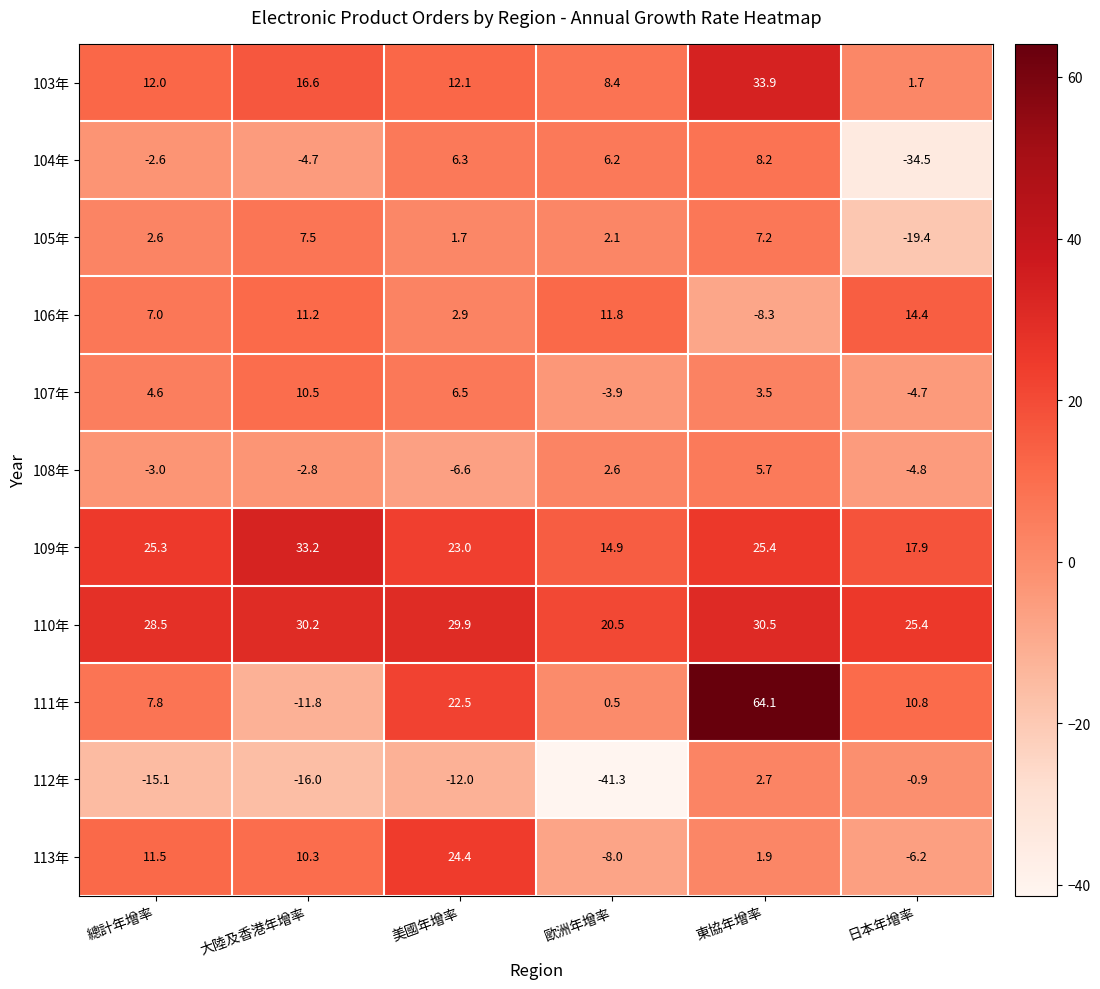

How many series are shown in this chart?

11